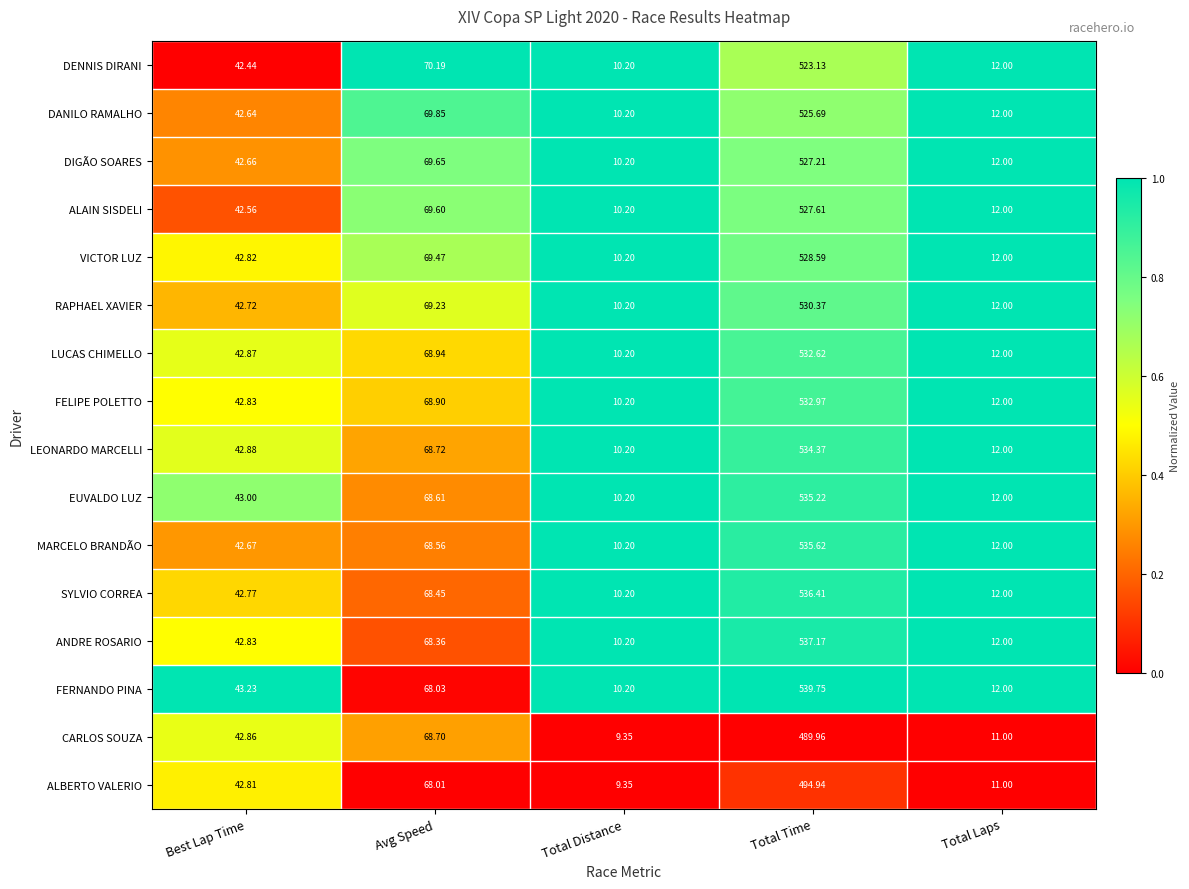

Is the value of DANILO RAMALHO at Total Time greater than the value of FERNANDO PINA at Avg Speed?

Yes